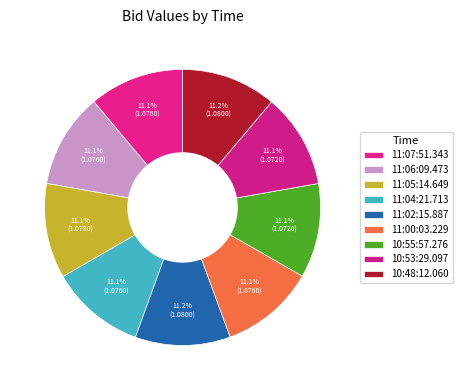

To the nearest percent, what is the combined percentage of 10:53:29.097 and 11:02:15.887?

22%